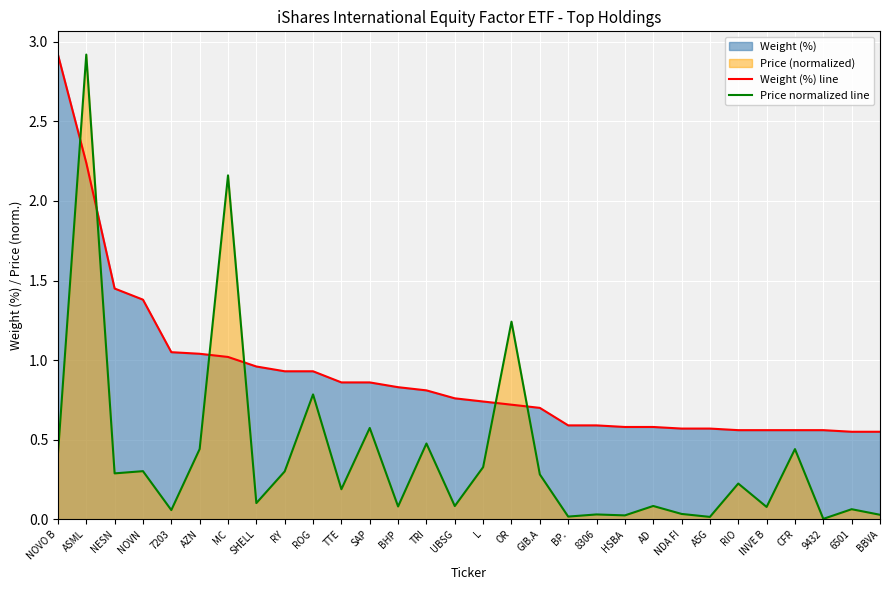

Rank the series at ROG from highest to lowest value.

Weight (%) line, Price normalized line